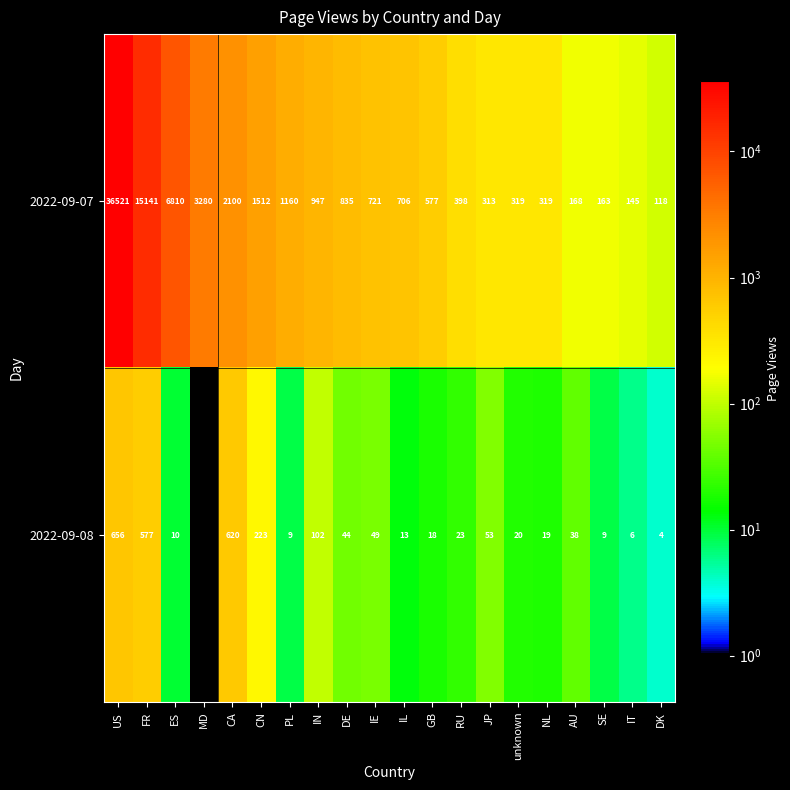

At which label is 2022-09-07 closest to 18319?

FR